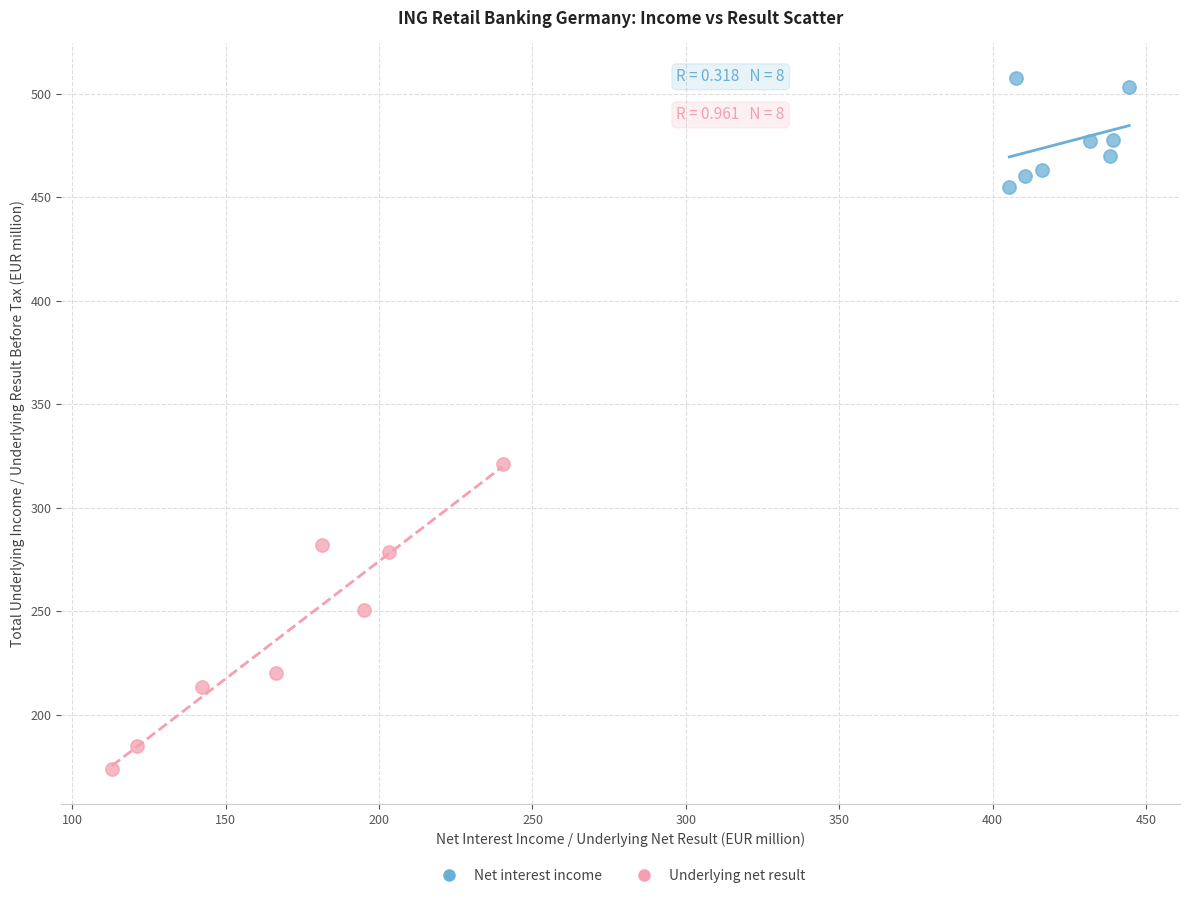

Which series contains the highest Y value?

Net interest income